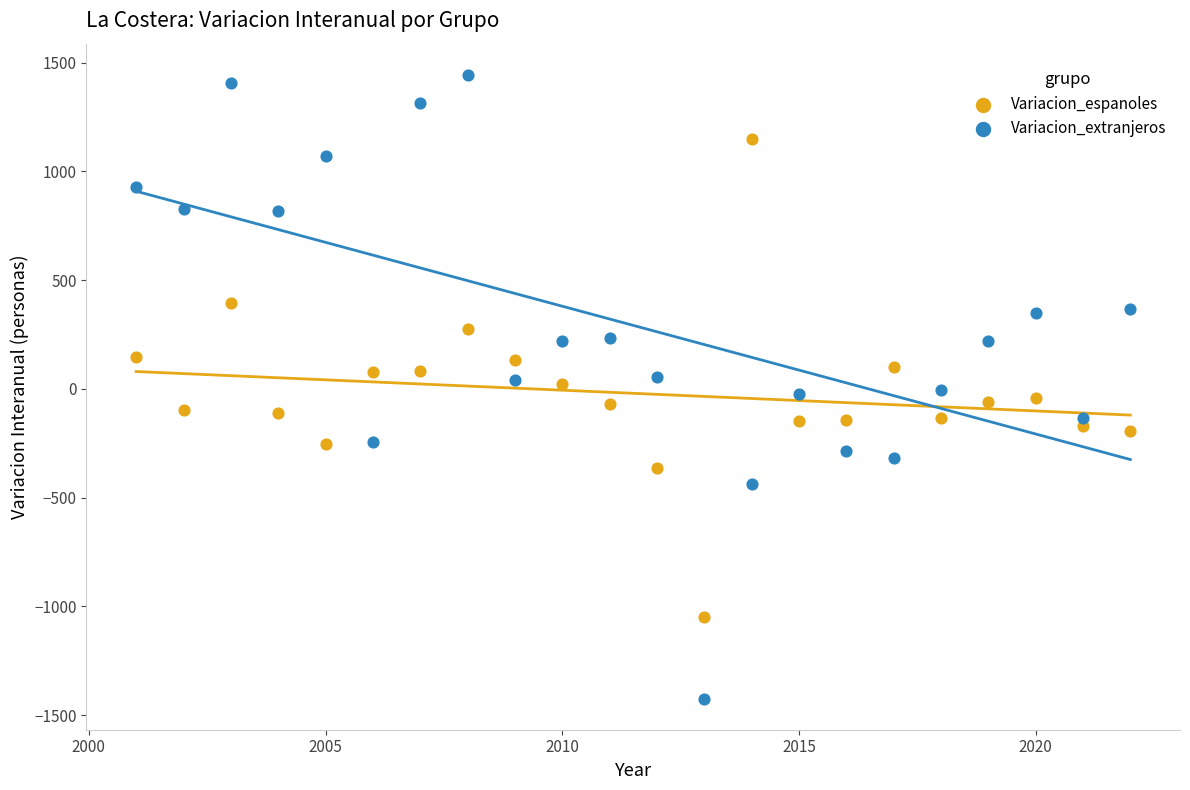

Which series contains the highest Y value?

Variacion_extranjeros